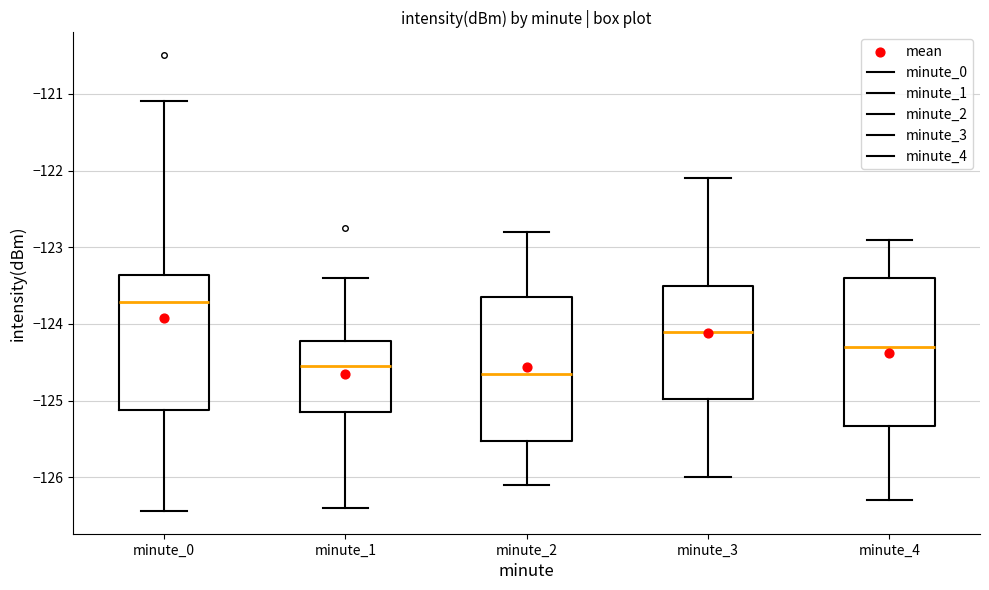

Reading left to right, transcribe this box plot: for each box, give where its median line is, the range the box spans, and where its two whiskers end, as read against the y-axis. The values are not printed on the chart, so give them approximately, as read against the axis.

minute_0: median -123.7, box -125.1 to -123.4, whiskers -126.4 to -121.1
minute_1: median -124.6, box -125.1 to -124.2, whiskers -126.4 to -123.4
minute_2: median -124.6, box -125.5 to -123.6, whiskers -126.1 to -122.8
minute_3: median -124.1, box -125.0 to -123.5, whiskers -126.0 to -122.1
minute_4: median -124.3, box -125.3 to -123.4, whiskers -126.3 to -122.9